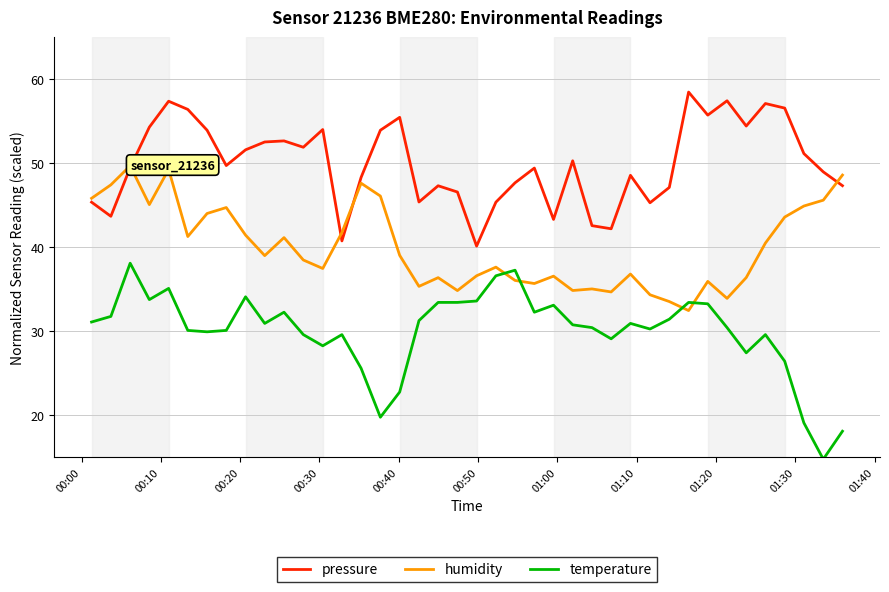

Rank the series by their average value, from highest to lowest.

pressure, humidity, temperature